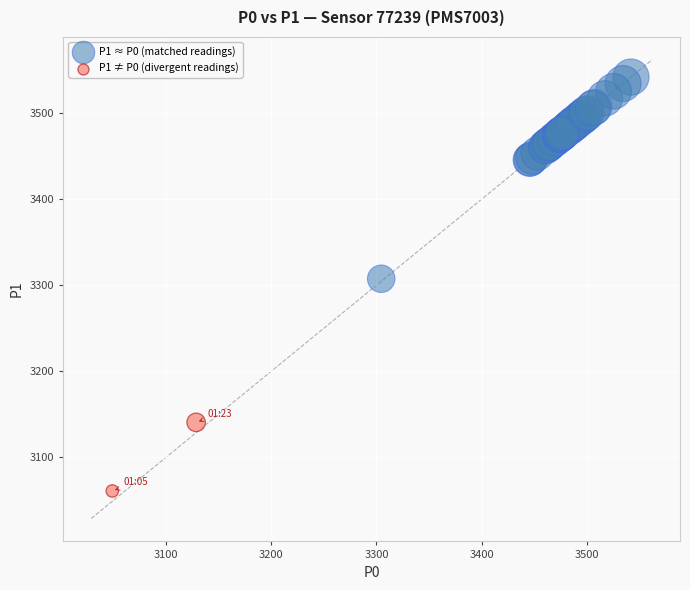

Which series contains the highest Y value?

P1 ≈ P0 (matched readings)